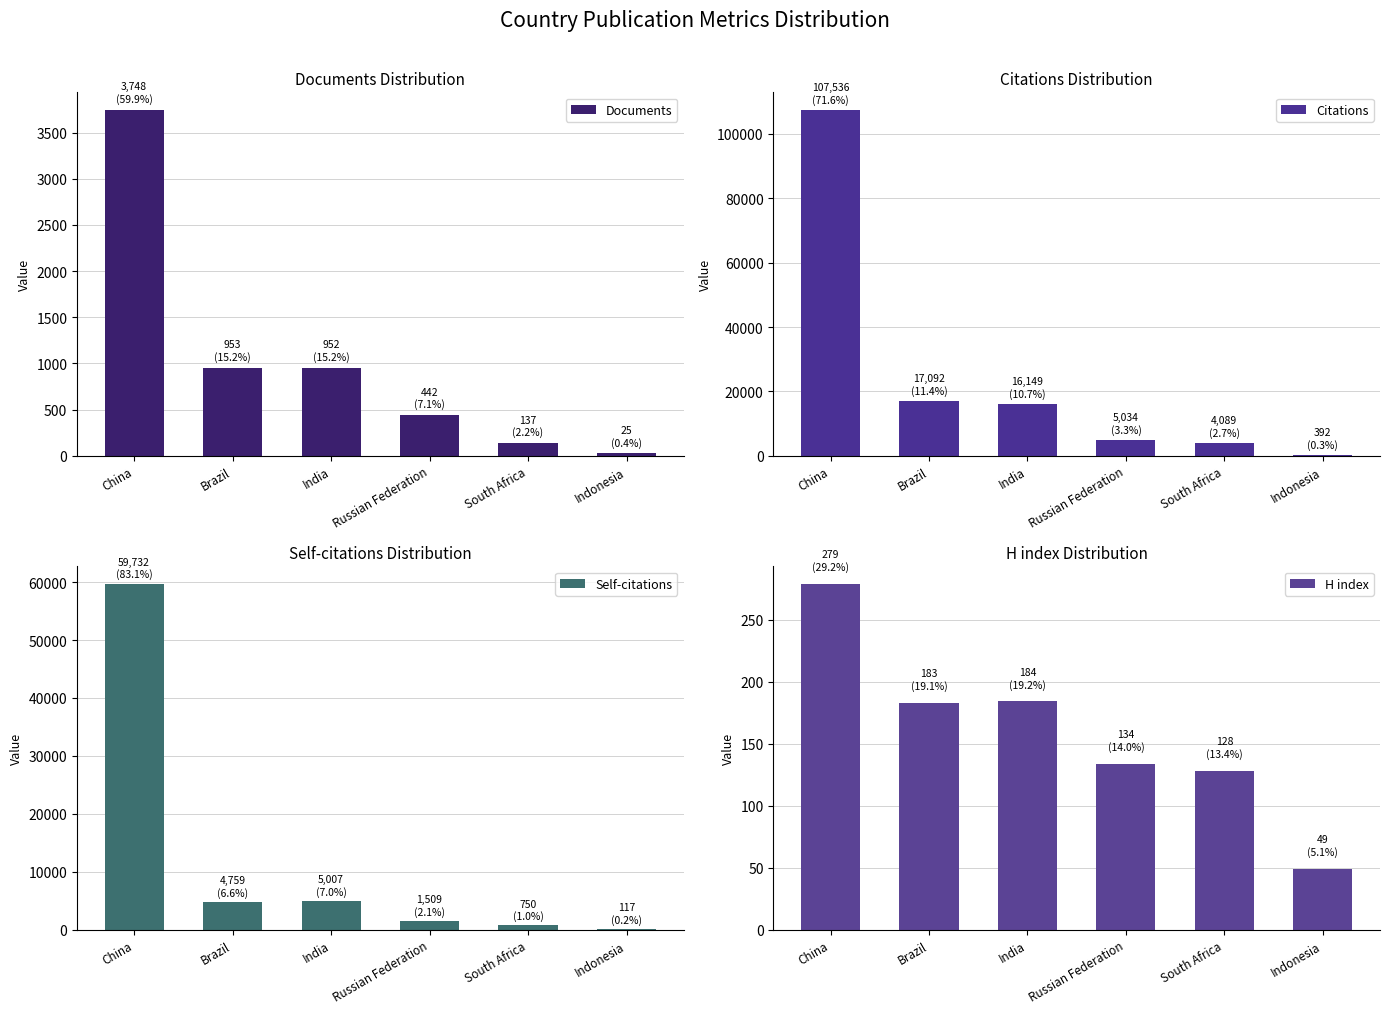

At which label does Documents first exceed 952?

China